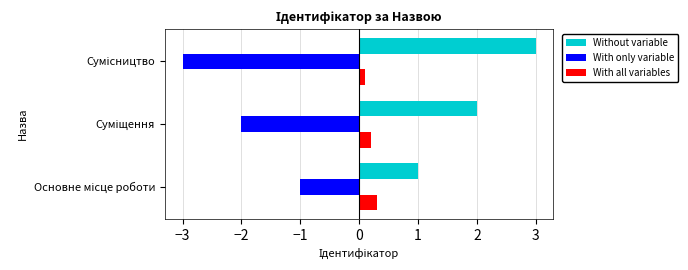

Which series has the largest total across all categories?

Without variable